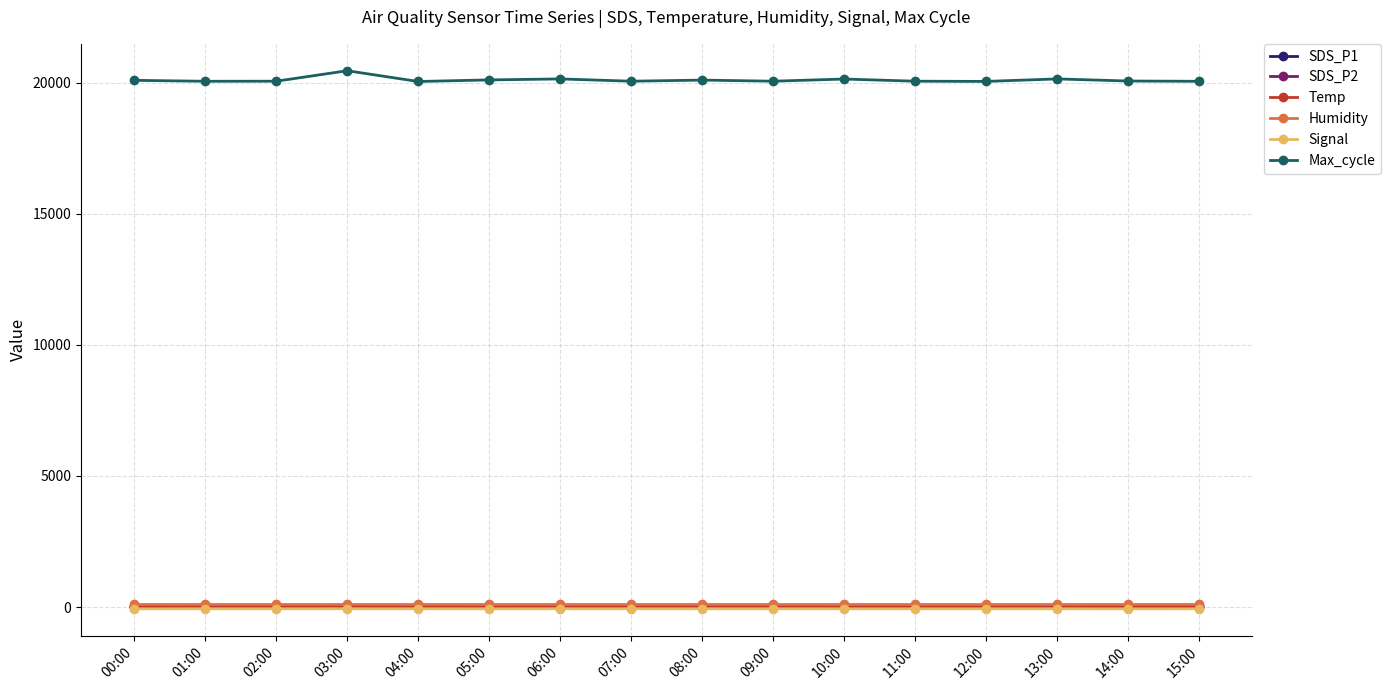

What is the label of the 5th point from the left?

04:00